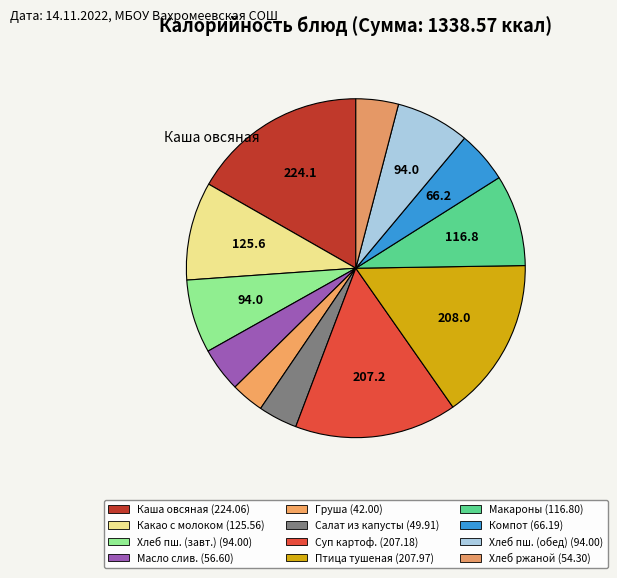

How many slices are in this pie chart?

12